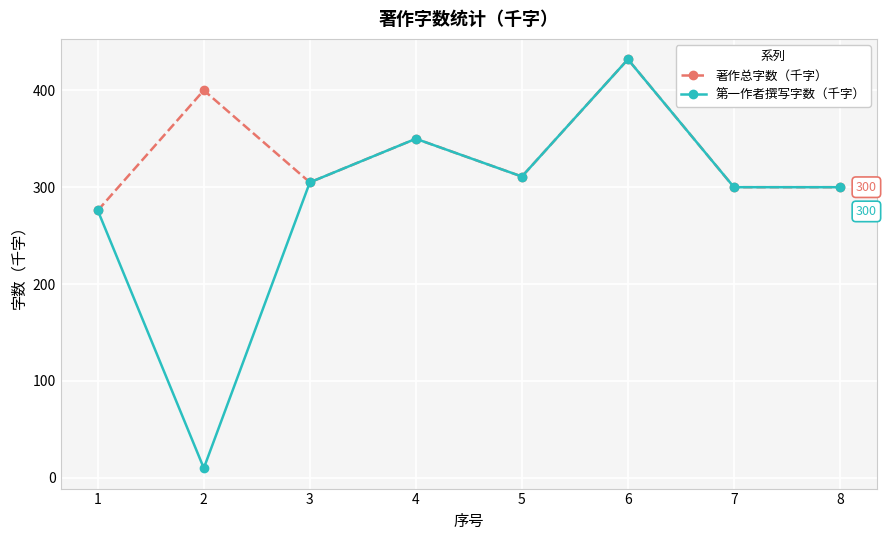

At 2, list the series in order from largest to smallest.

著作总字数（千字）, 第一作者撰写字数（千字）